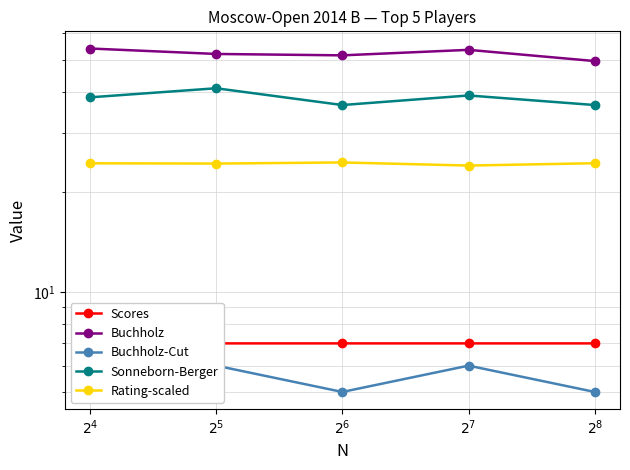

True or false: Sonneborn-Berger has more than 0 interior local peaks.

True